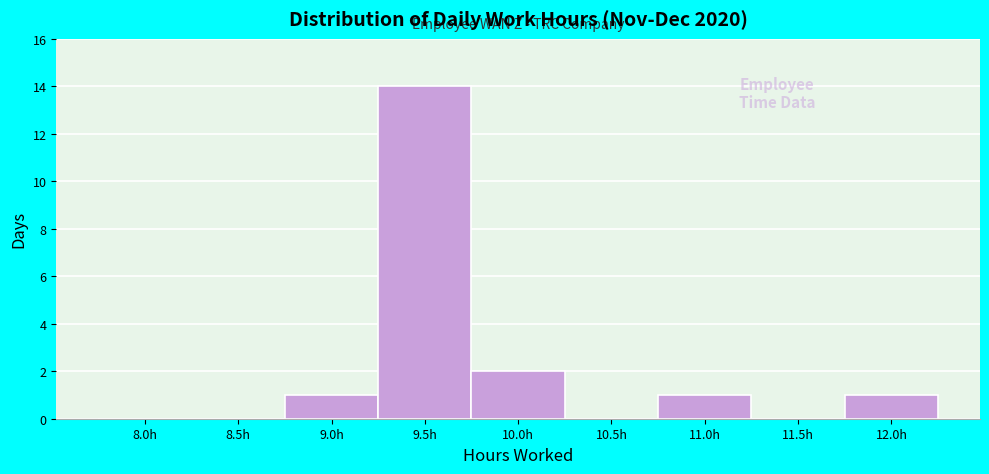

Reading left to right, extract all data points from this chart.

8.0h=0	8.5h=0	9.0h=1	9.5h=14	10.0h=2	10.5h=0	11.0h=1	11.5h=0	12.0h=1